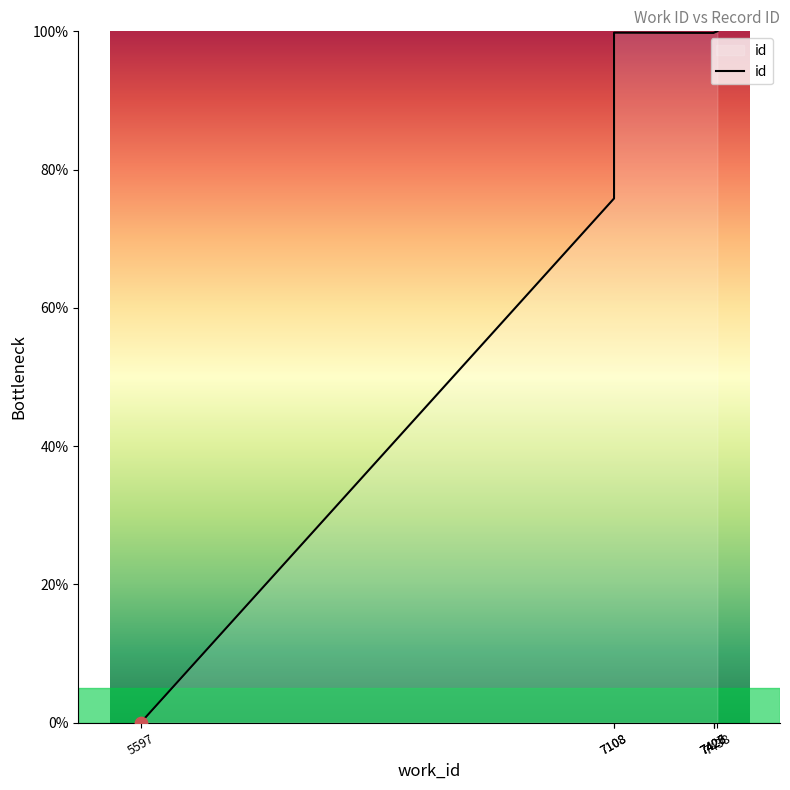

What is the change in value from 5597 to 7438?

+100.0